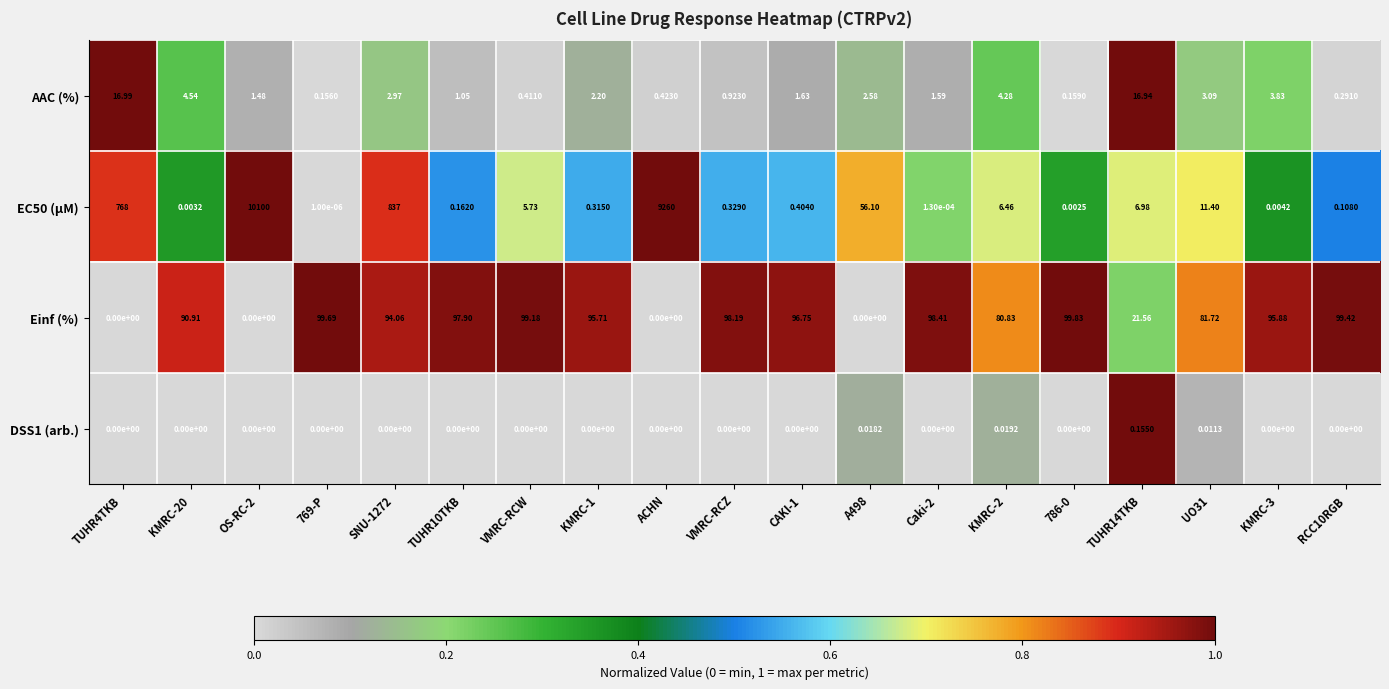

Rank the series at UO31 from lowest to highest value.

DSS1 (arb.), AAC (%), EC50 (µM), Einf (%)